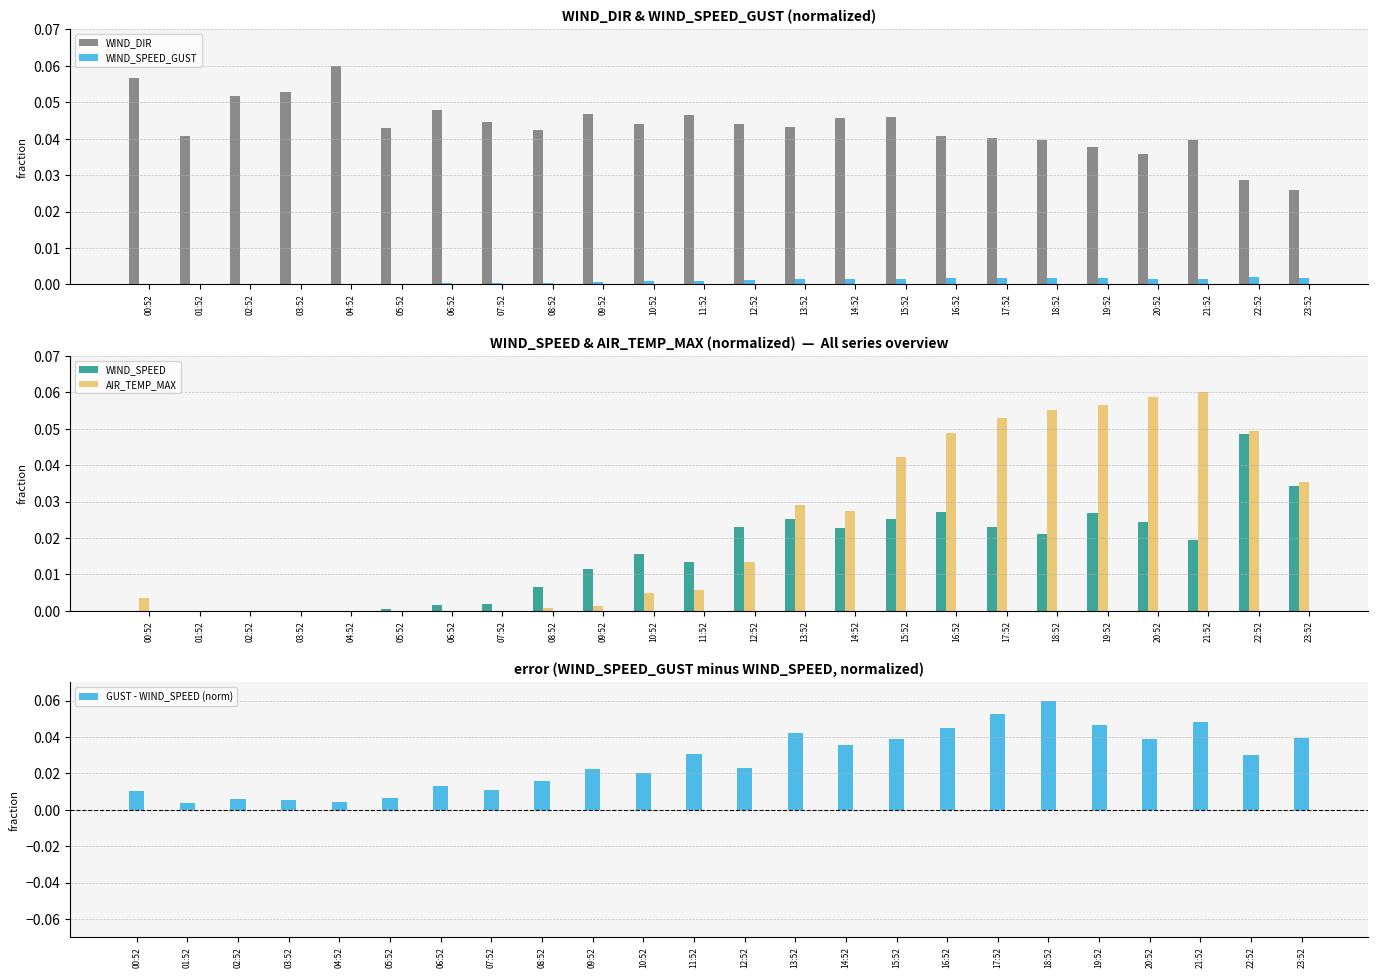

The WIND_SPEED series shows 0.0 at 19:52. True or false?

False